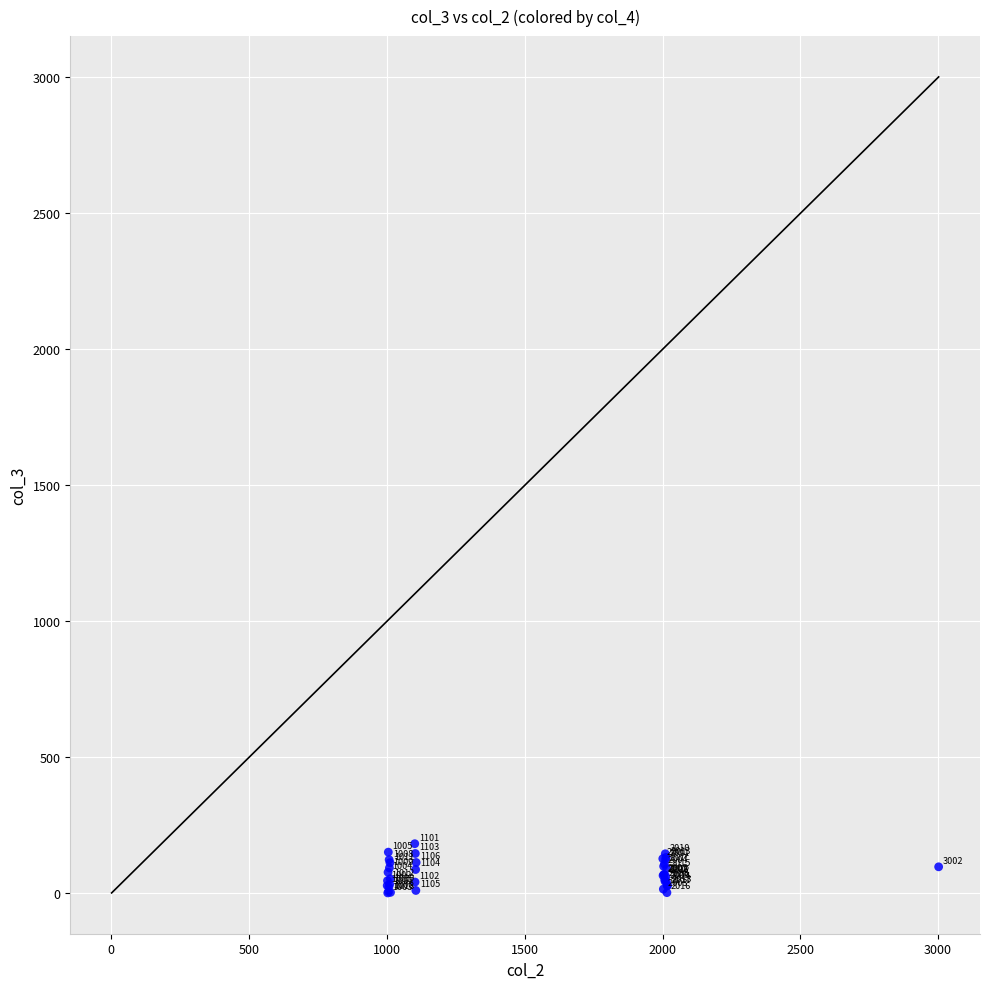

What Y value in the scatter plot is closest to 91?

90